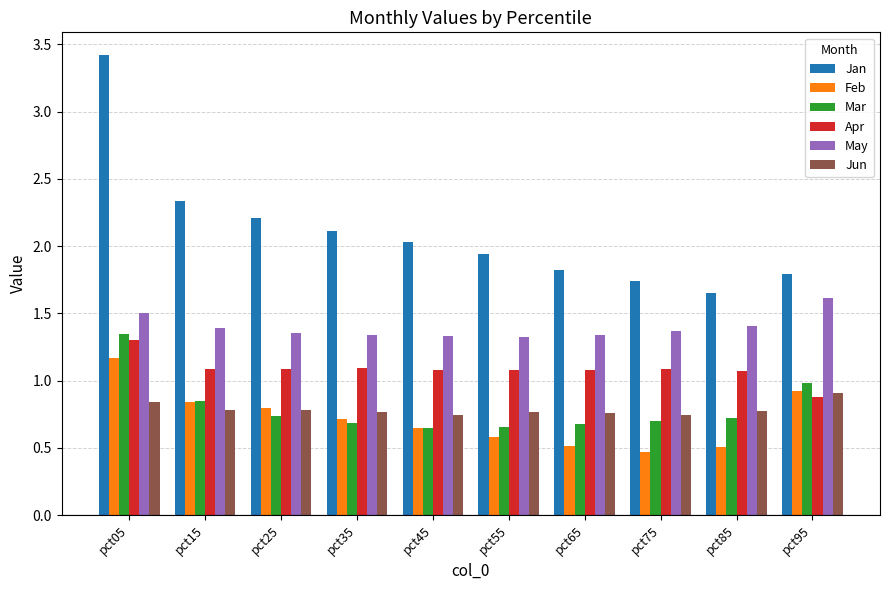

Which series has the largest range (max minus min)?

Jan